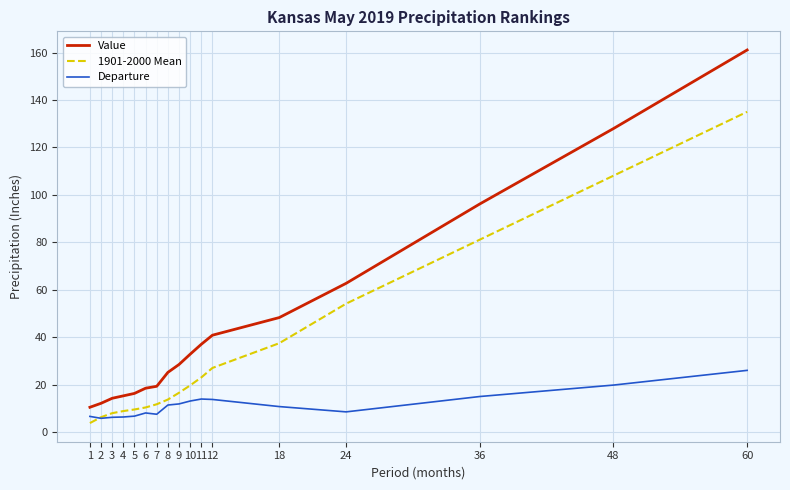

What is the average value of the Departure series?

11.3